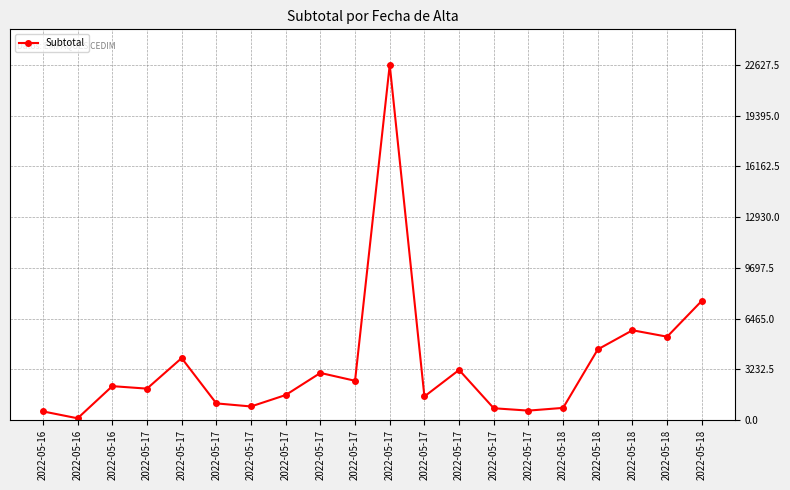

Reading left to right, list all the values displayed in this chart.

550.0	110.0	2158.4	2000.0	3945.9	1060.0	864.0	1593.0	3000.0	2500.0	22627.5	1501.2	3190.5	750.0	600.0	774.0	4500.0	5719.0	5308.8	7596.2